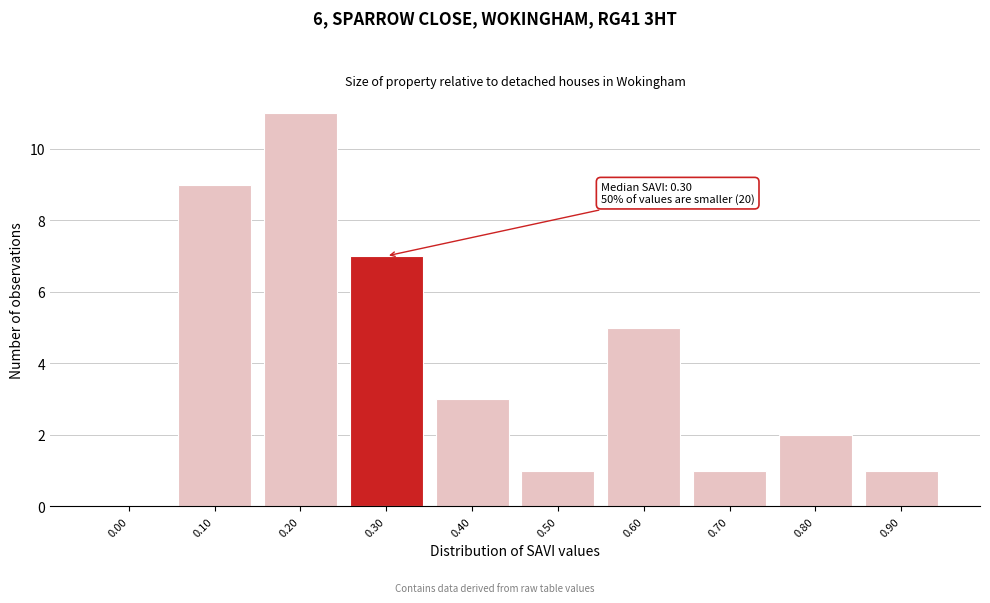

Reading left to right, transcribe all the data shown in this chart.

0.00=0	0.10=9	0.20=11	0.30=7	0.40=3	0.50=1	0.60=5	0.70=1	0.80=2	0.90=1